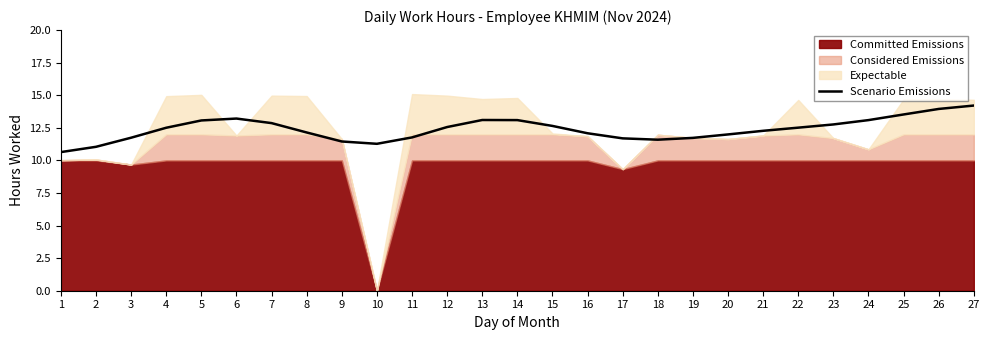

How many categories are shown in the chart?

27